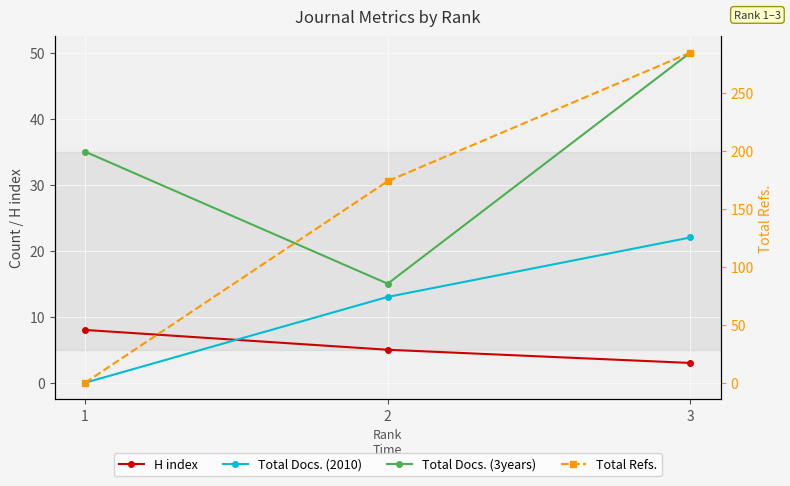

Reading left to right, extract all data points from this chart.

H index: 8	5	3
Total Docs. (2010): 0	13	22
Total Docs. (3years): 35	15	50
Total Refs.: 0	174	285